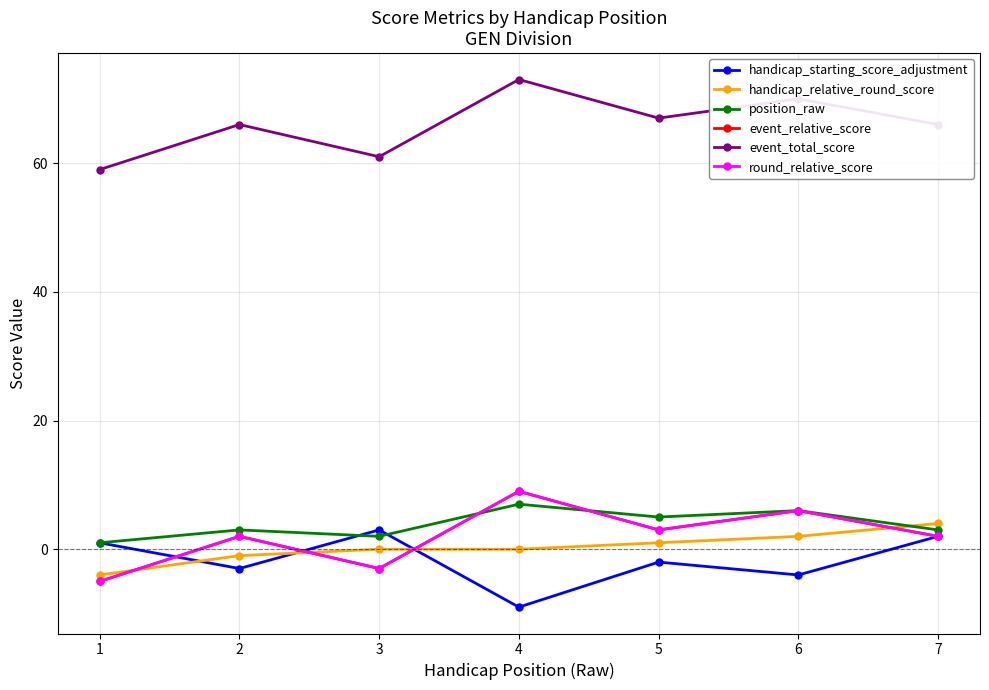

Which series has the largest total across all categories?

event_total_score